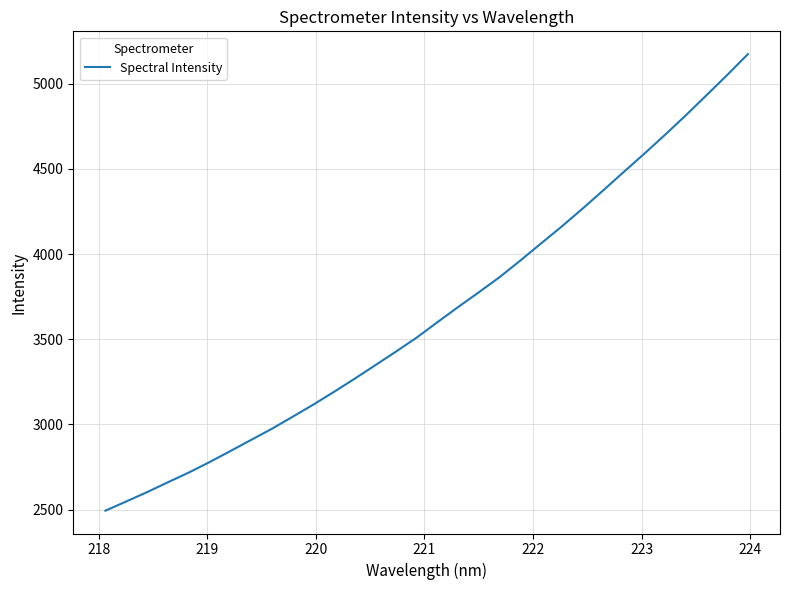

What is the greatest value displayed?

5172.6